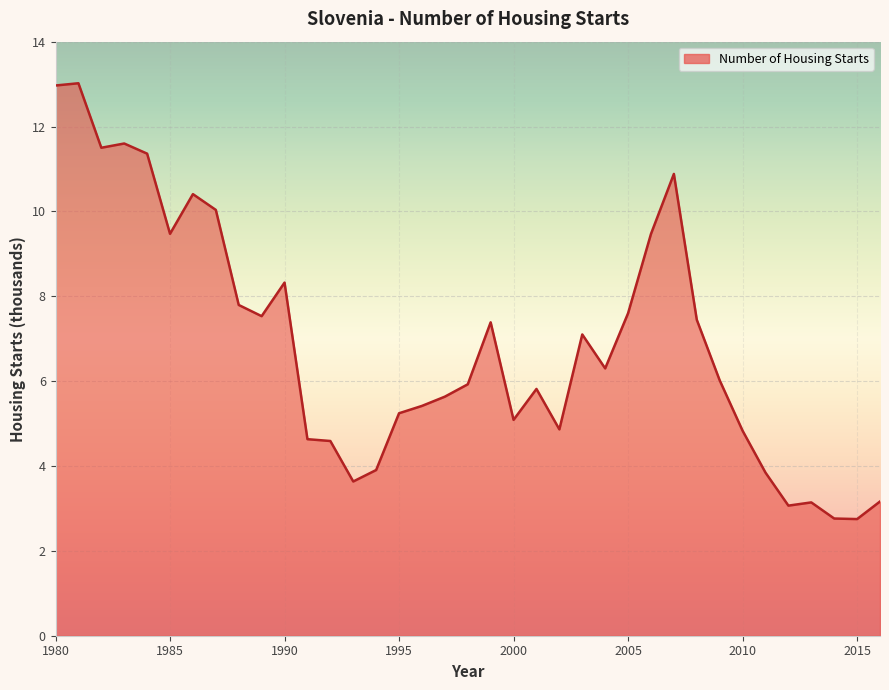

What is the maximum value shown in the chart?

13.0